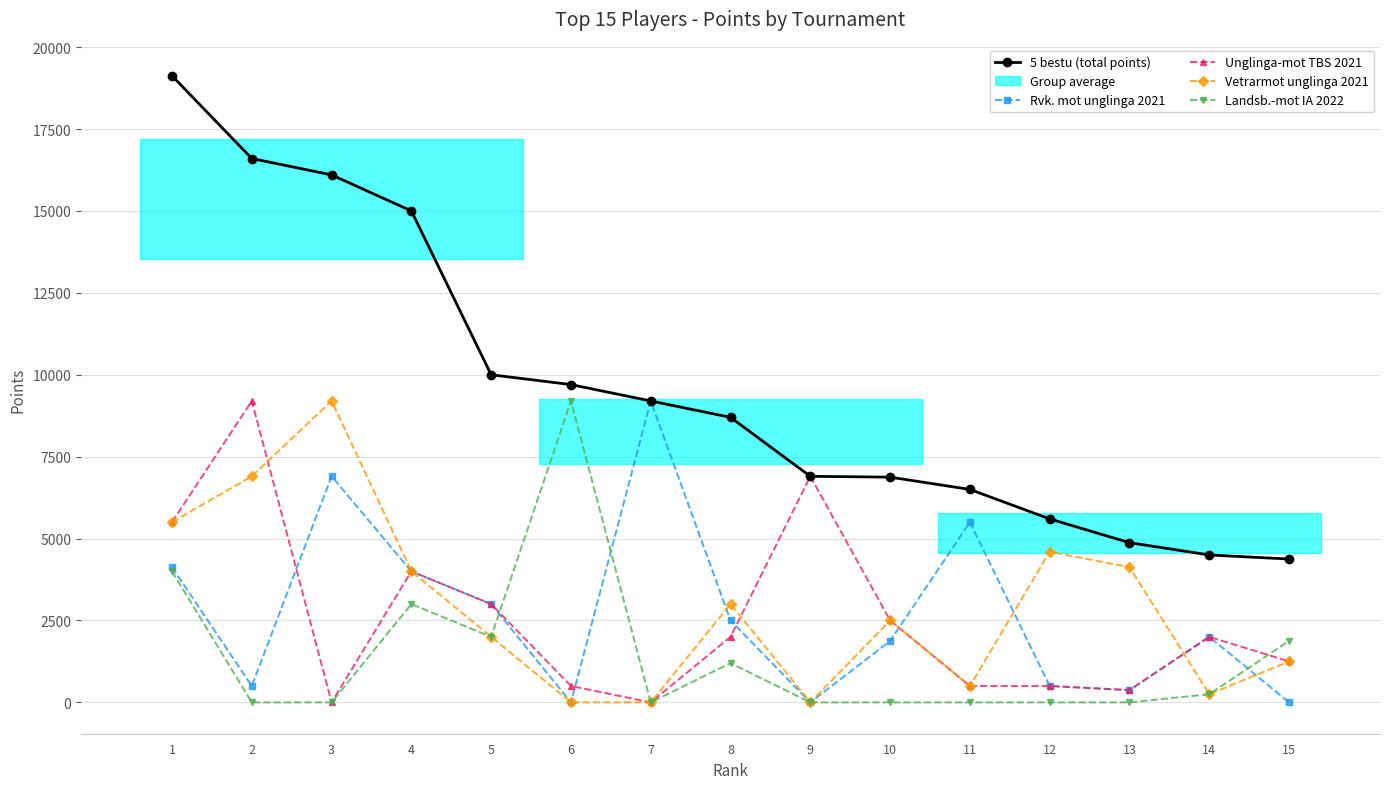

List the series in order of their peak value, lowest first.

Rvk. mot unglinga 2021, Unglinga-mot TBS 2021, Vetrarmot unglinga 2021, Landsb.-mot IA 2022, 5 bestu (total points)